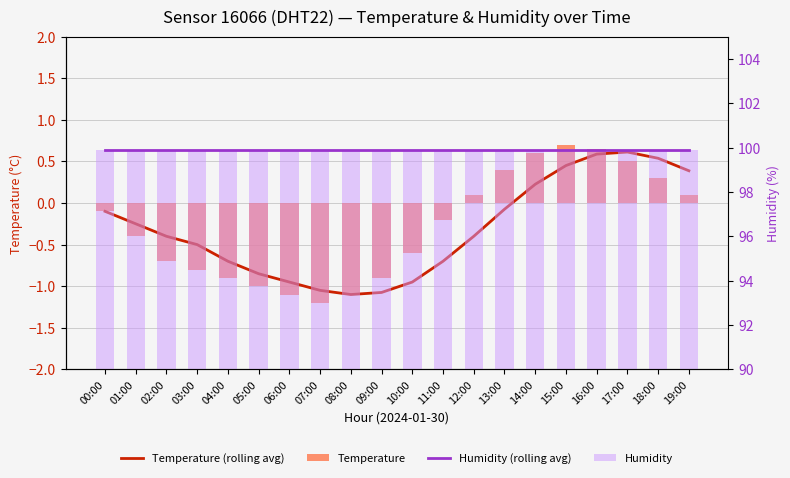

The Temperature (rolling avg) series shows -0.2 at 01:00. True or false?

True